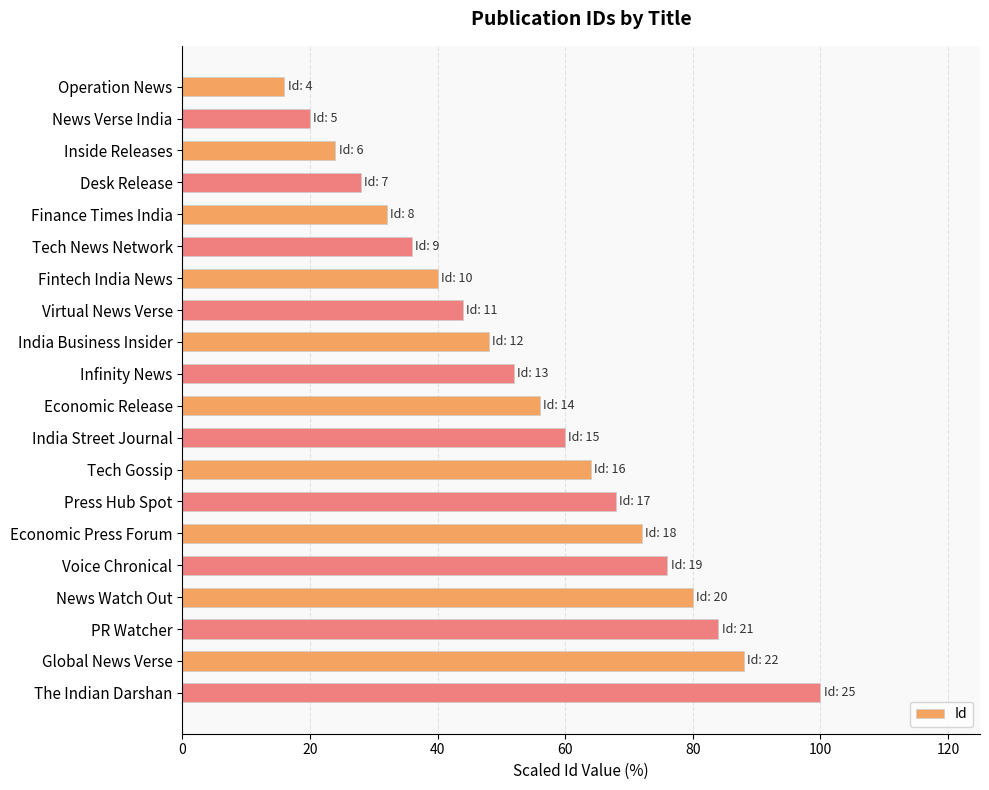

Reading top to bottom, transcribe all the data shown in this chart.

Operation News=16.0	News Verse India=20.0	Inside Releases=24.0	Desk Release=28.0	Finance Times India=32.0	Tech News Network=36.0	Fintech India News=40.0	Virtual News Verse=44.0	India Business Insider=48.0	Infinity News=52.0	Economic Release=56.0	India Street Journal=60.0	Tech Gossip=64.0	Press Hub Spot=68.0	Economic Press Forum=72.0	Voice Chronical=76.0	News Watch Out=80.0	PR Watcher=84.0	Global News Verse=88.0	The Indian Darshan=100.0